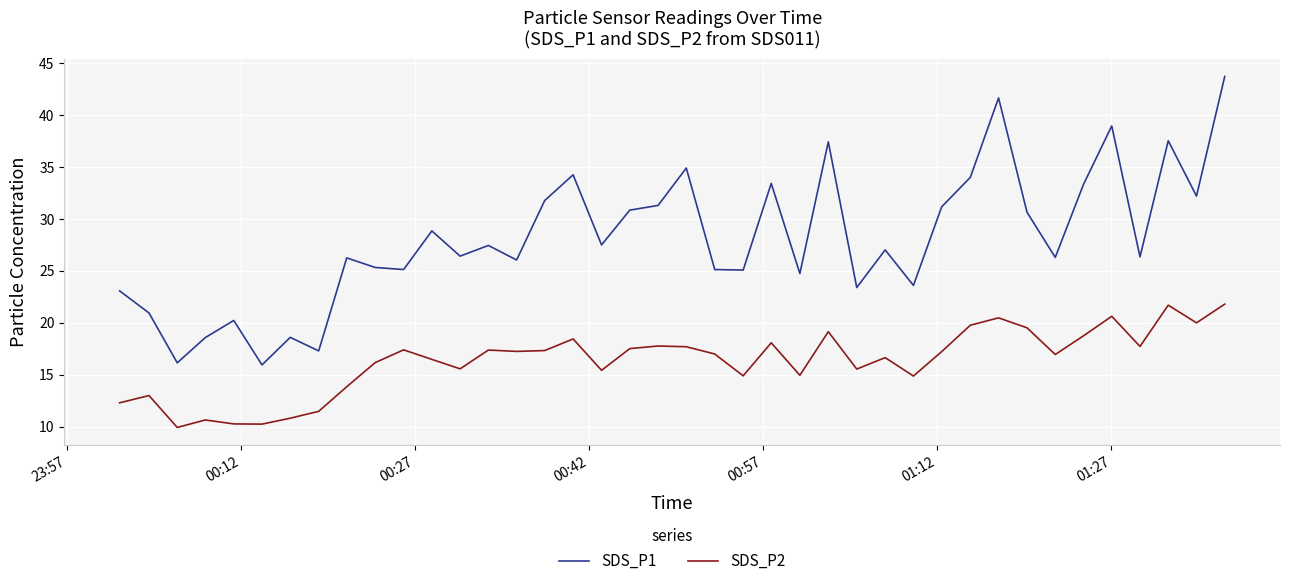

Which series has the largest total across all categories?

SDS_P1